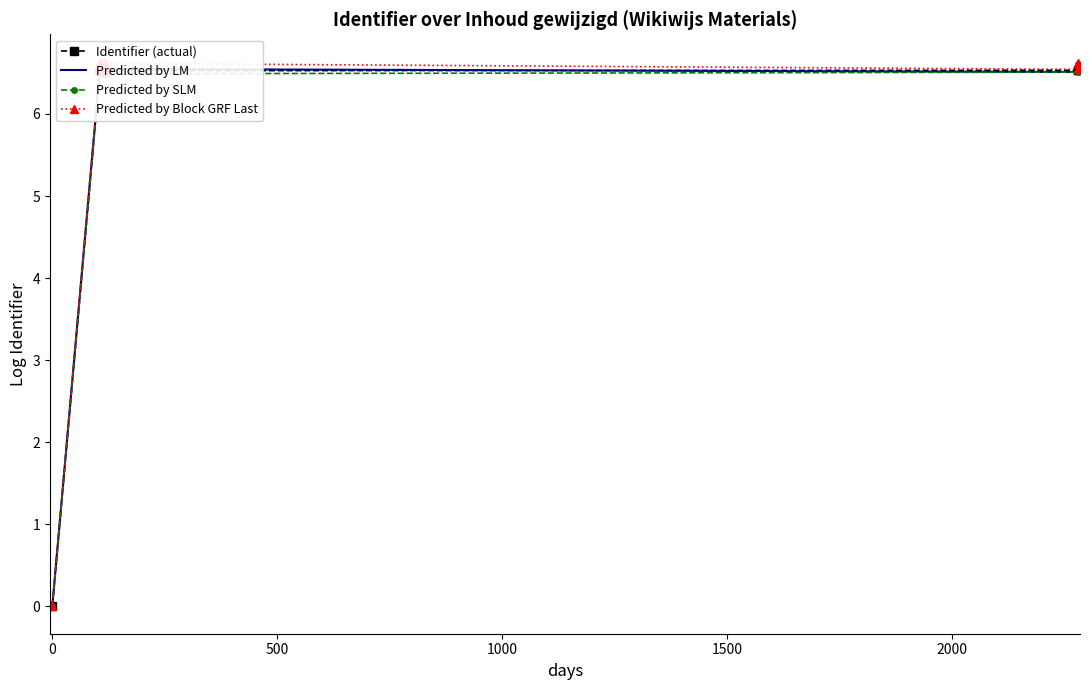

What is the spread (max minus min) of values at 14?

0.1